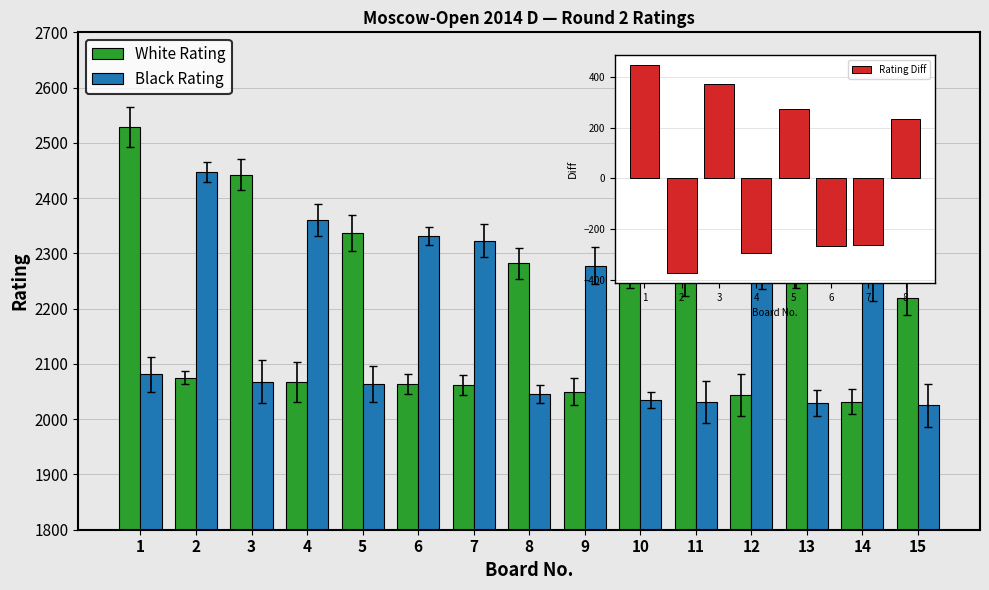

How many data points in White Rating are above 2219?

7